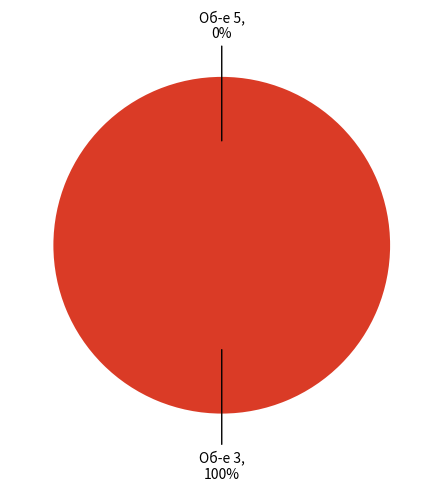

Which slice represents more than half of the pie?

3